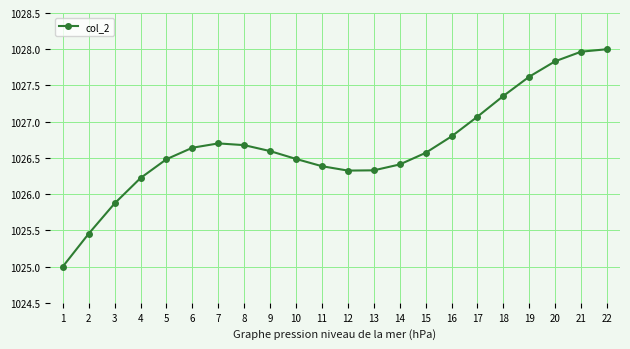

At which category does the chart reach its peak across all series?

22